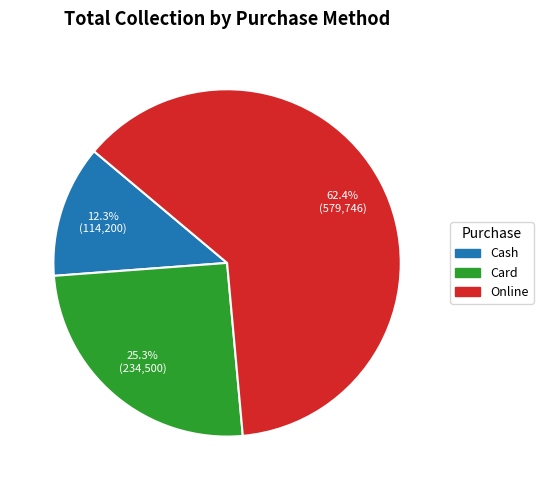

Is there any slice that represents more than half of the pie?

Yes